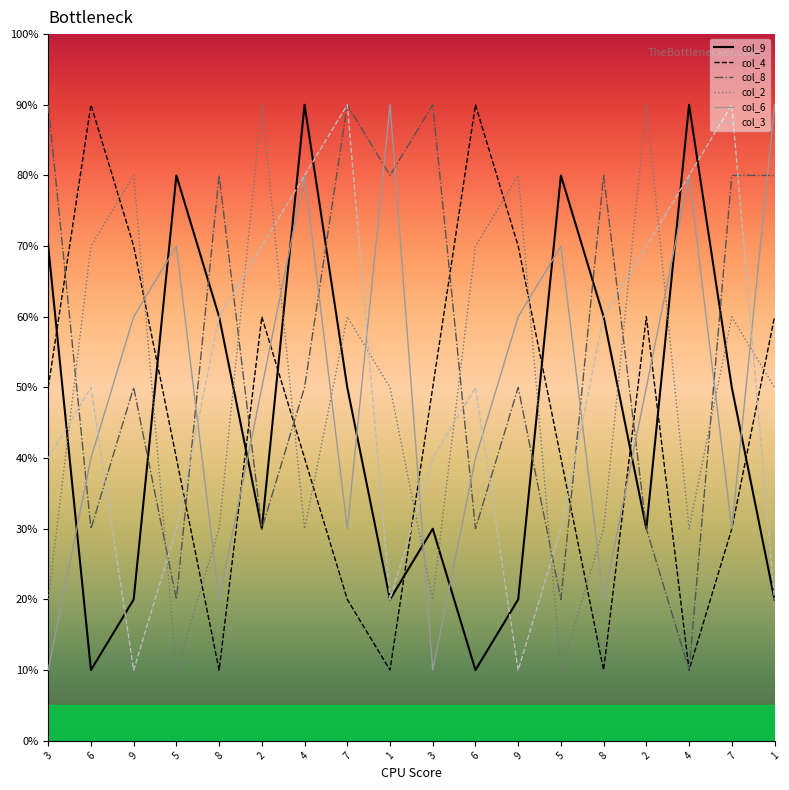

Read the col_9 value at 3.

7